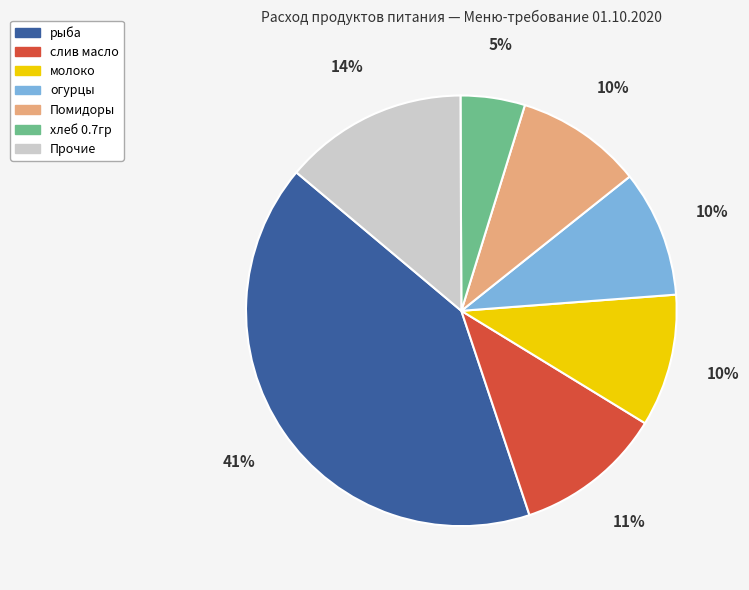

Is there any slice that represents more than half of the pie?

No